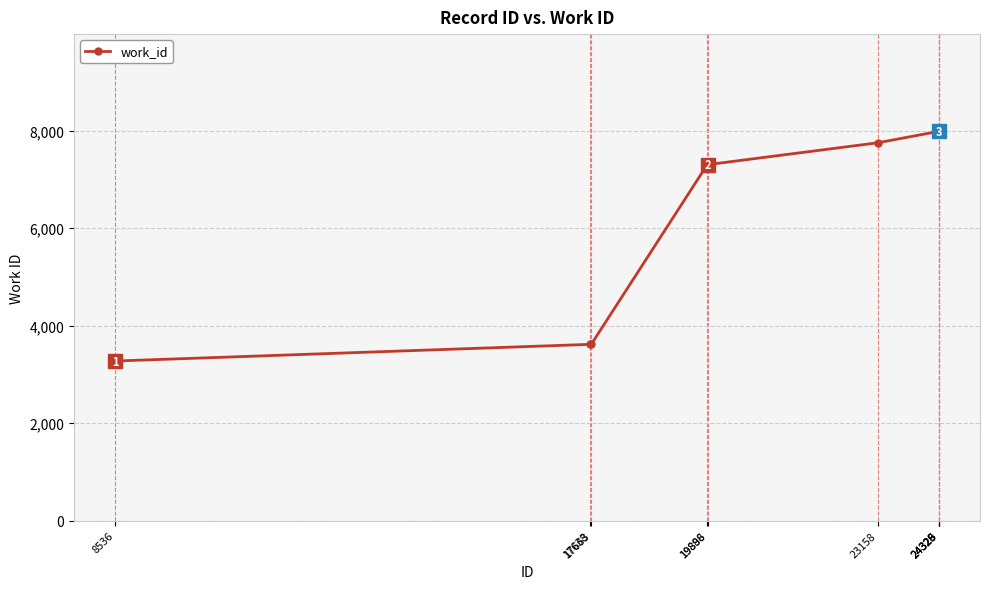

What is the ratio of the value at 24329 to the value at 17638?

2.2